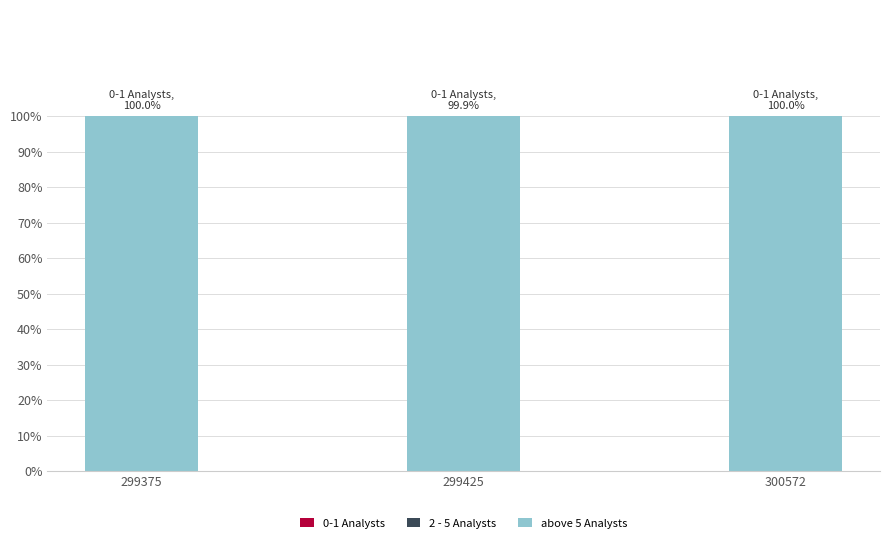

How many categories are shown in the chart?

3